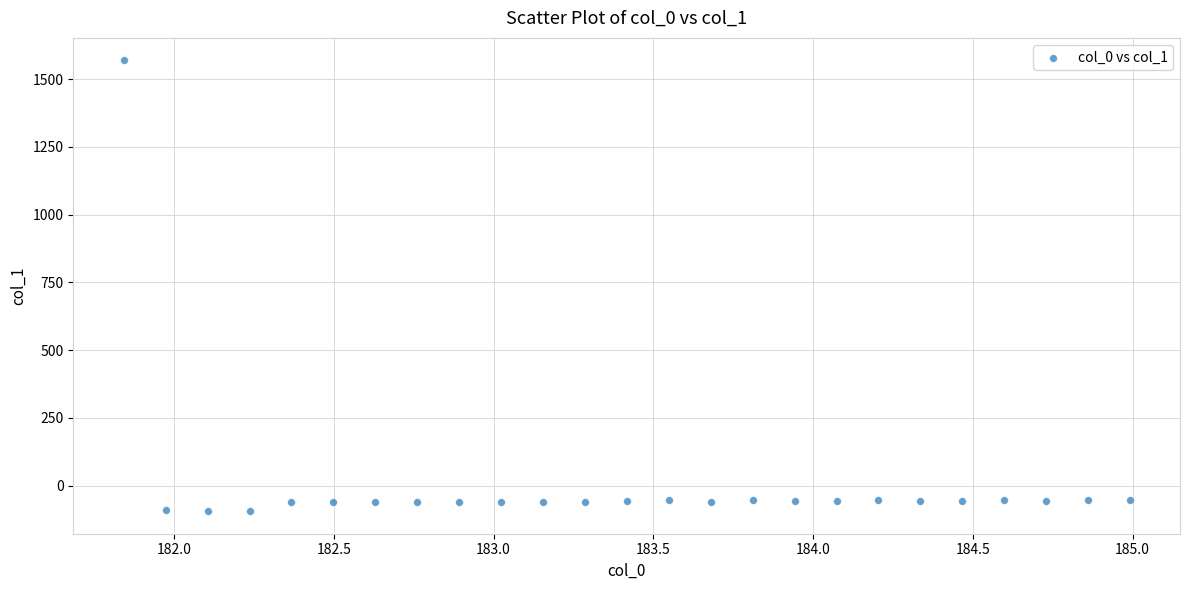

What is the range of X values (max minus min)?

3.1